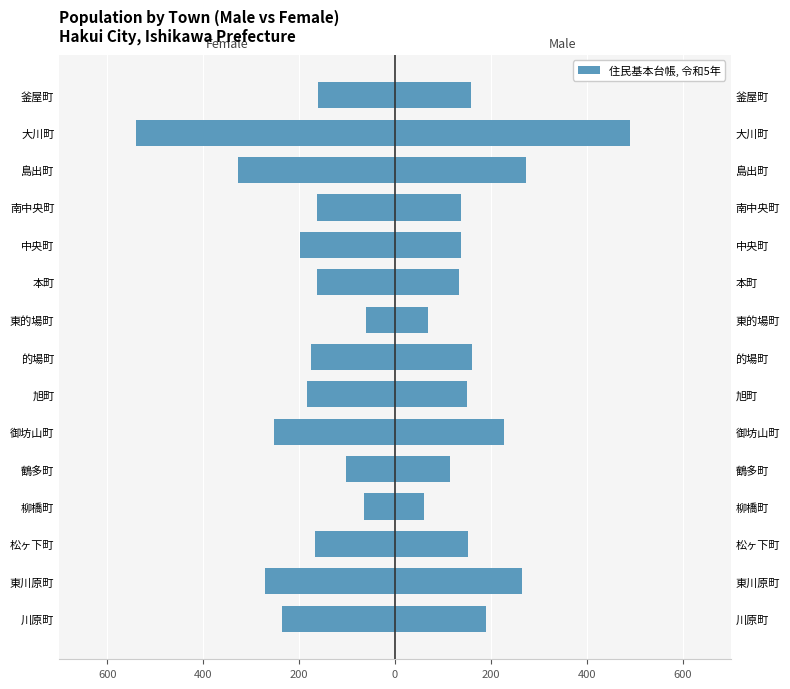

List the series in order of their overall mean, lowest first.

女 性, 男 性